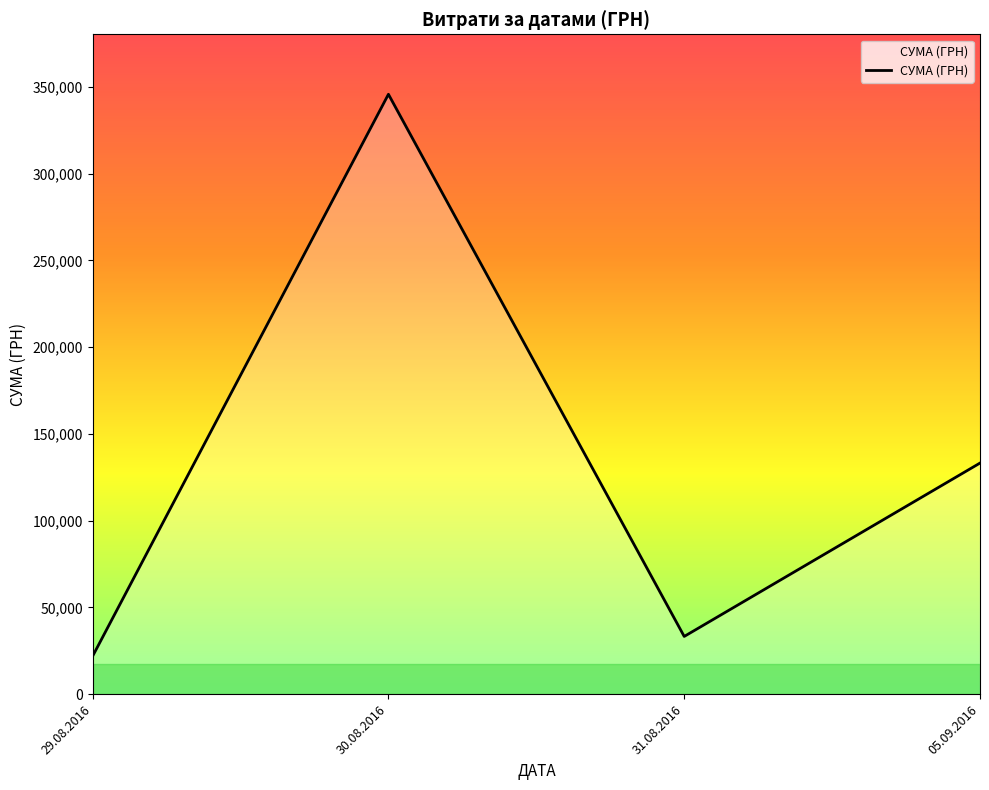

At which category does the data reach its first local valley?

31.08.2016